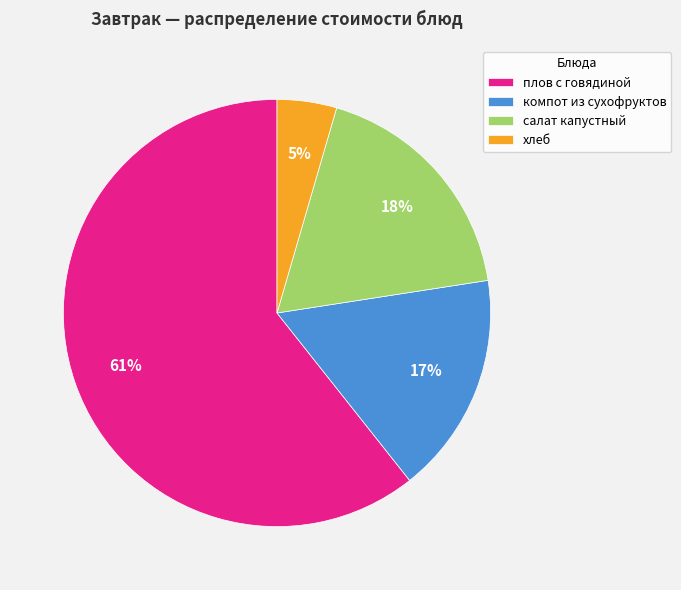

The компот из сухофруктов slice represents 5% of the pie. True or false?

False